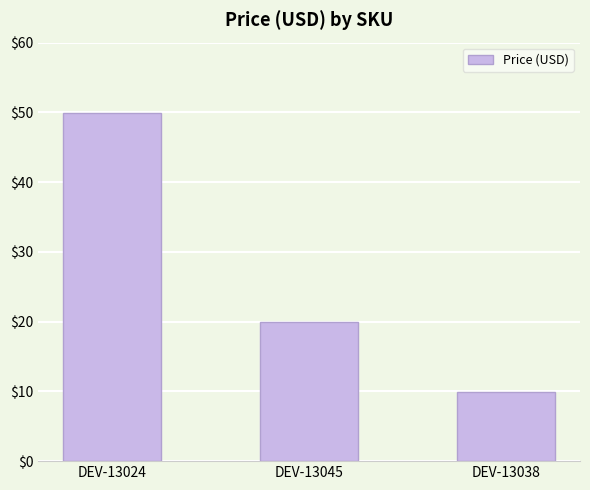

How many data points does each series have?

3